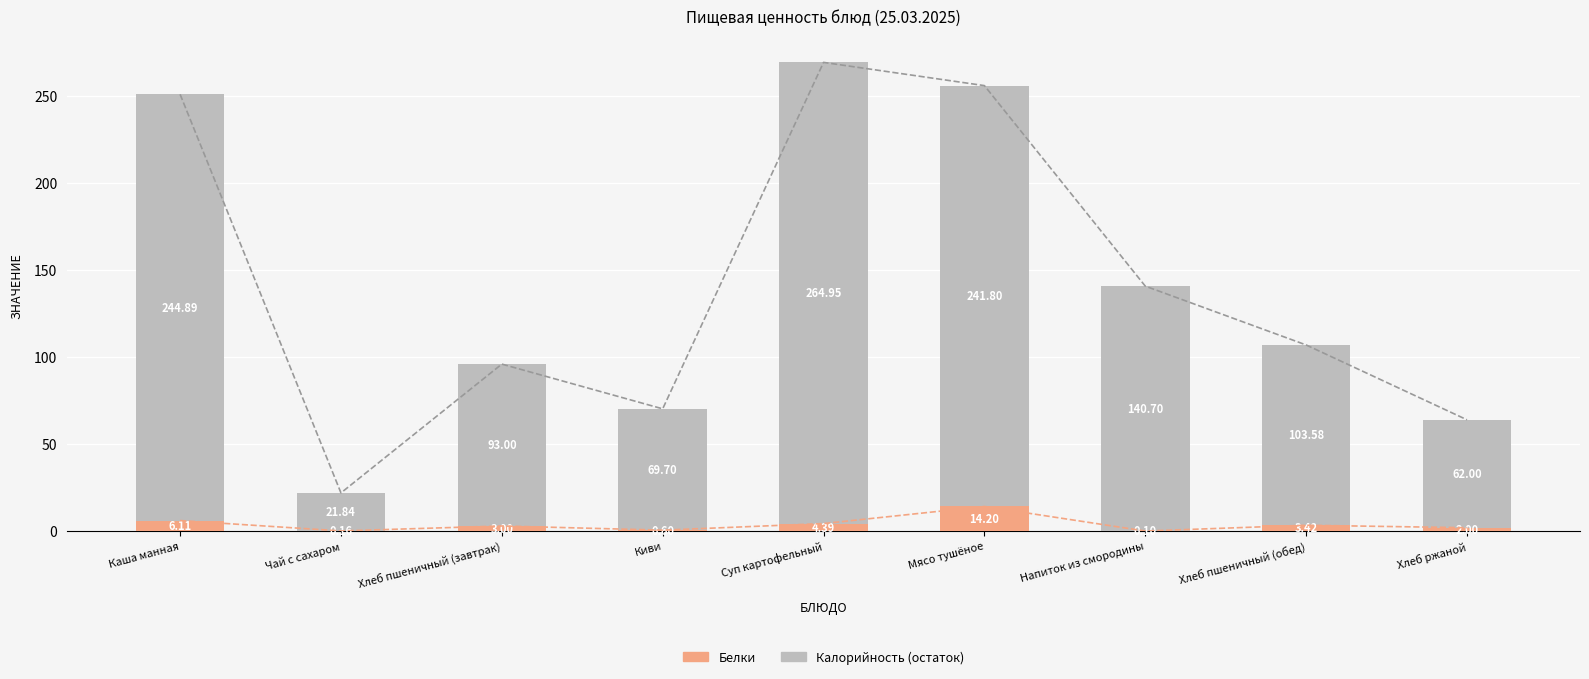

Which series has the largest range (max minus min)?

Калорийность (остаток)